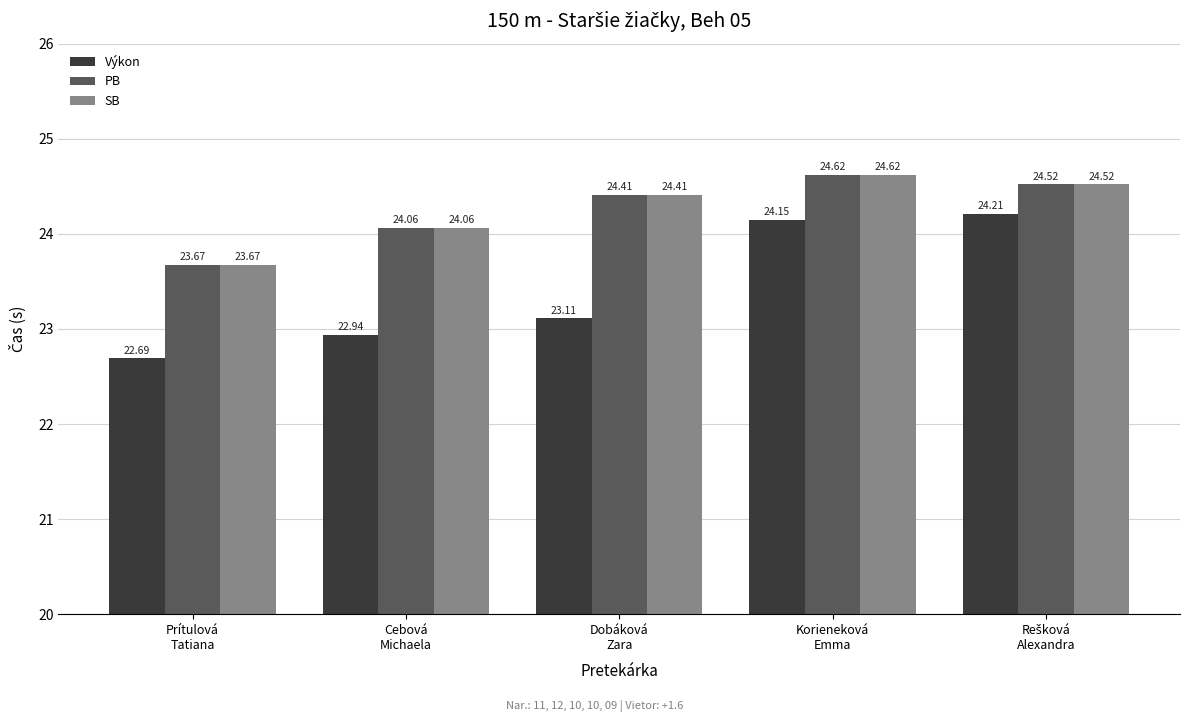

Which series has the widest spread of values?

Výkon